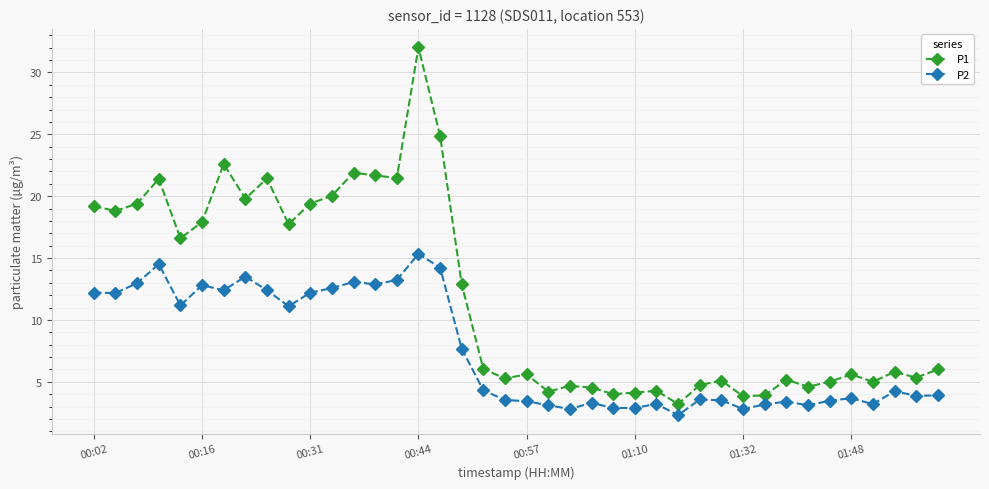

Which series has the largest total across all categories?

P1